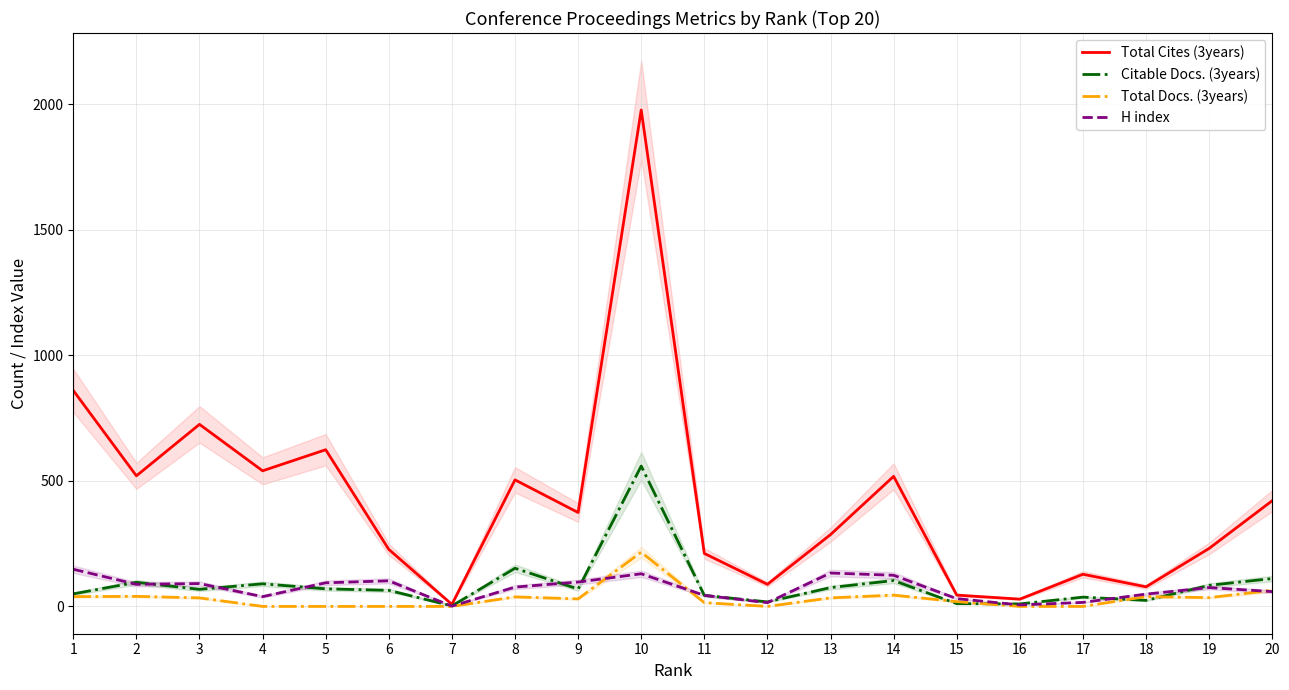

Read the Citable Docs. (3years) value at 3, to the nearest 100.

100